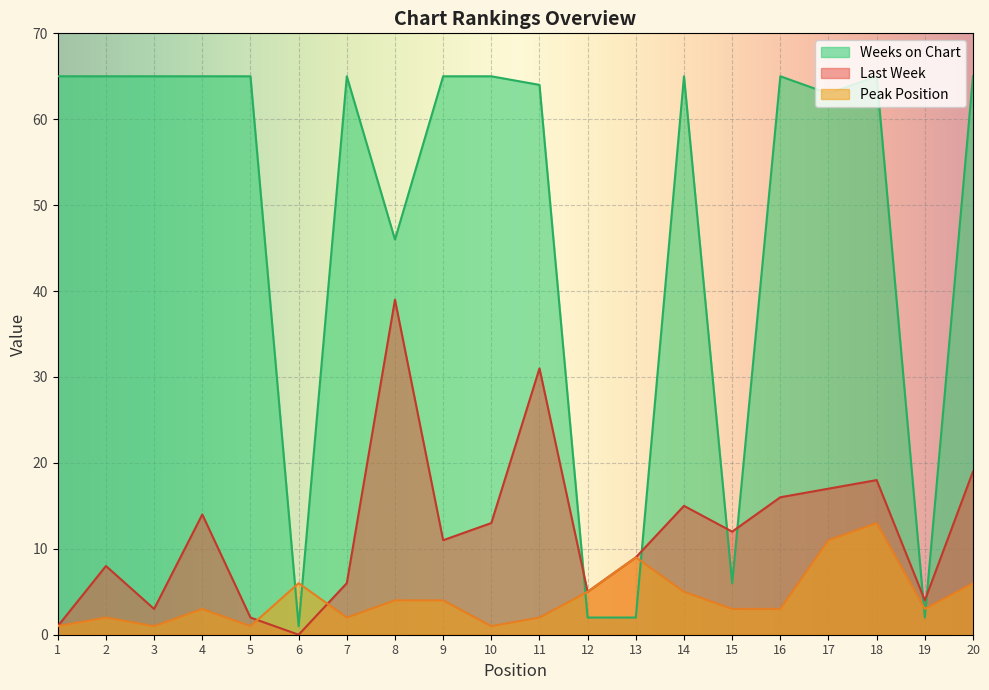

What is the difference between the second highest and minimum values in the Peak Position series?

10